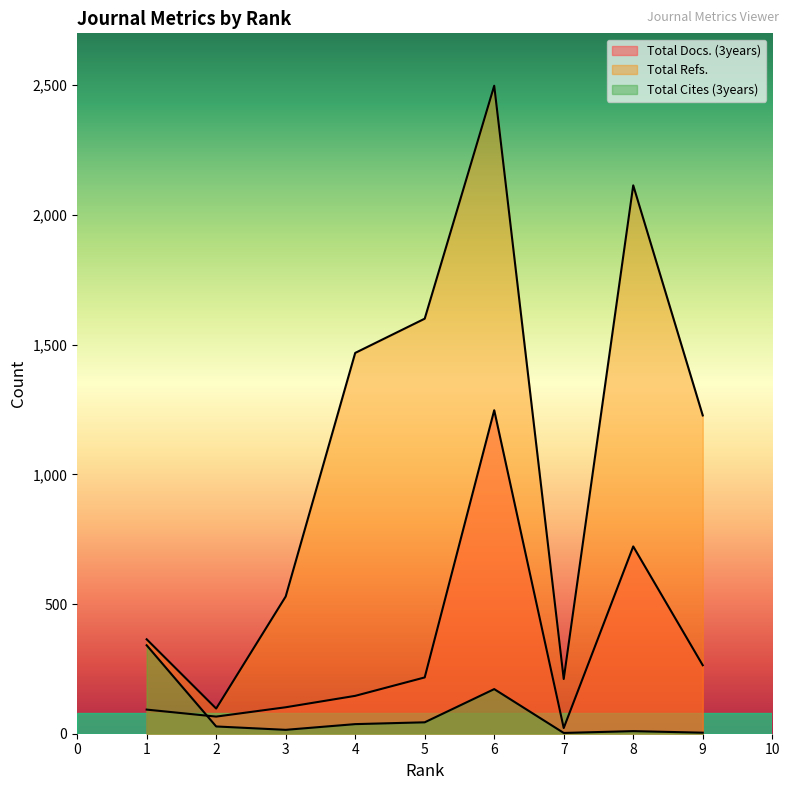

Which series changed the most between 5 and 6?

Total Docs. (3years)